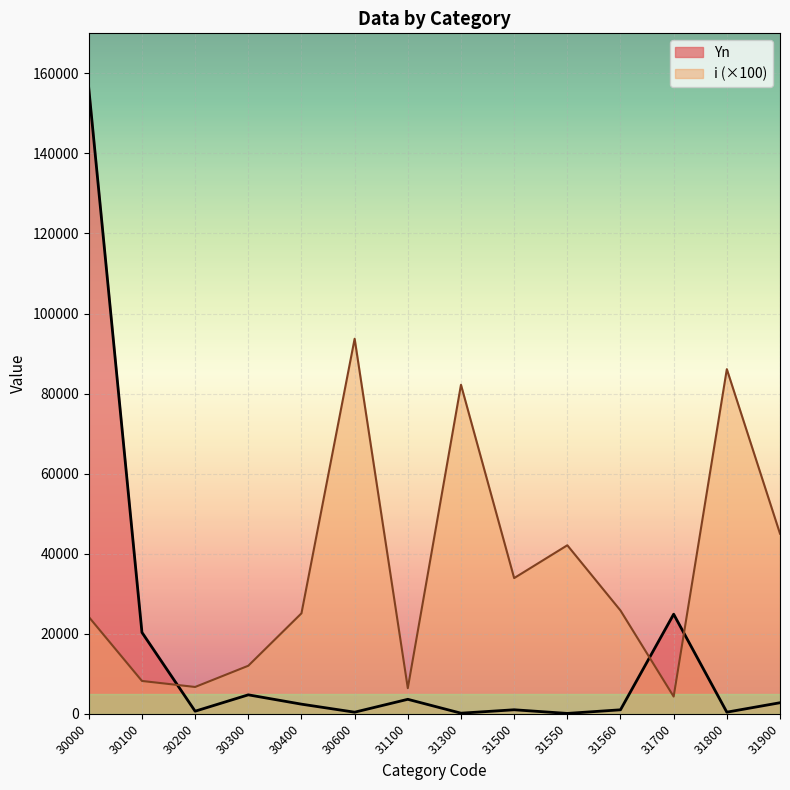

In Yn, how many points are higher than both neighbors (excluding endpoints)?

4